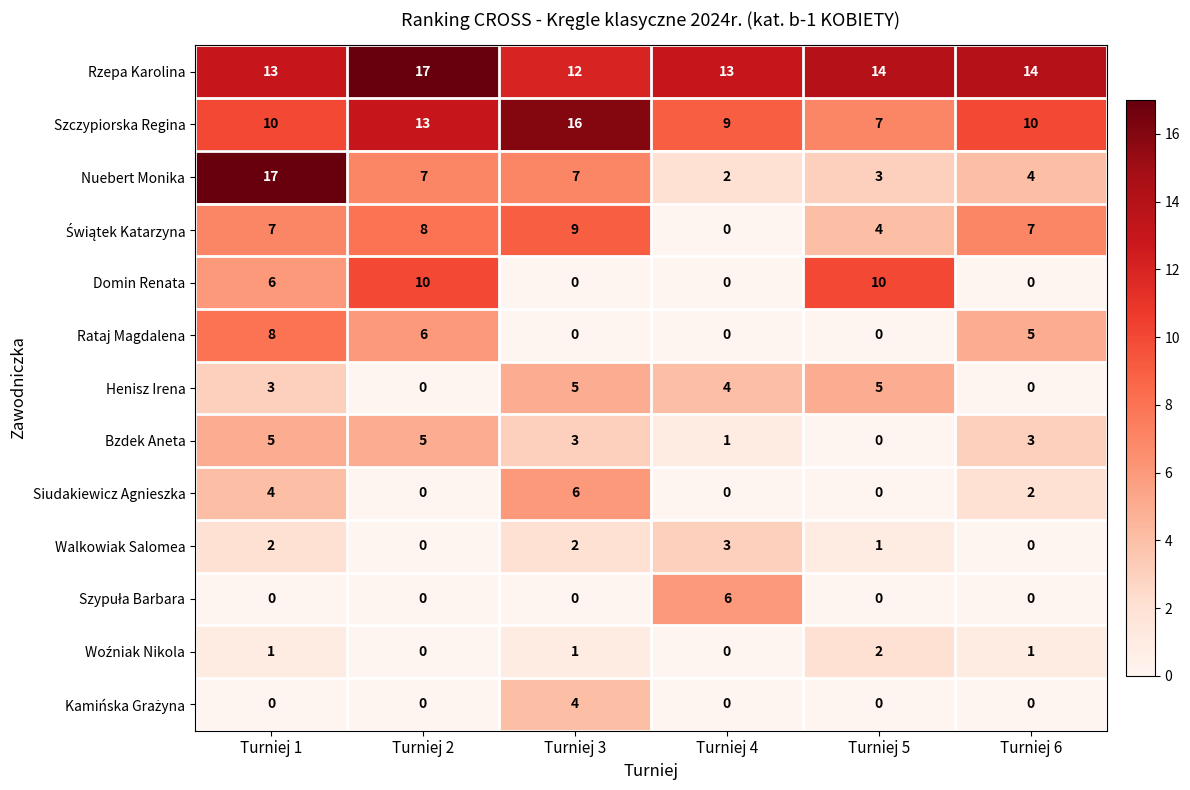

True or false: Rataj Magdalena has a value of 5 at Turniej 6.

True